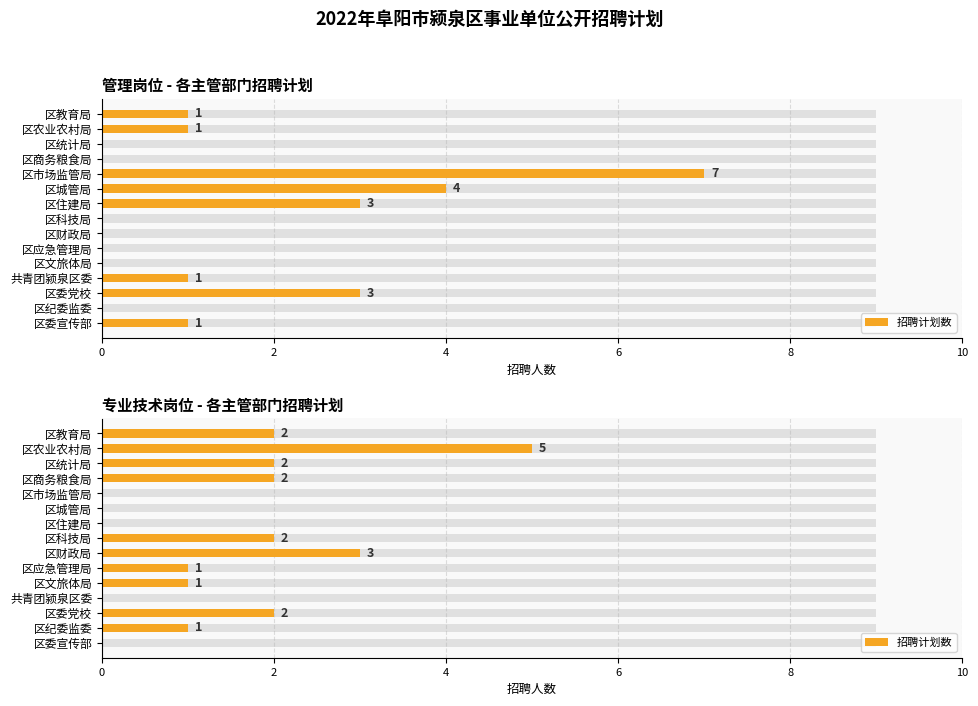

What is the average value?

1